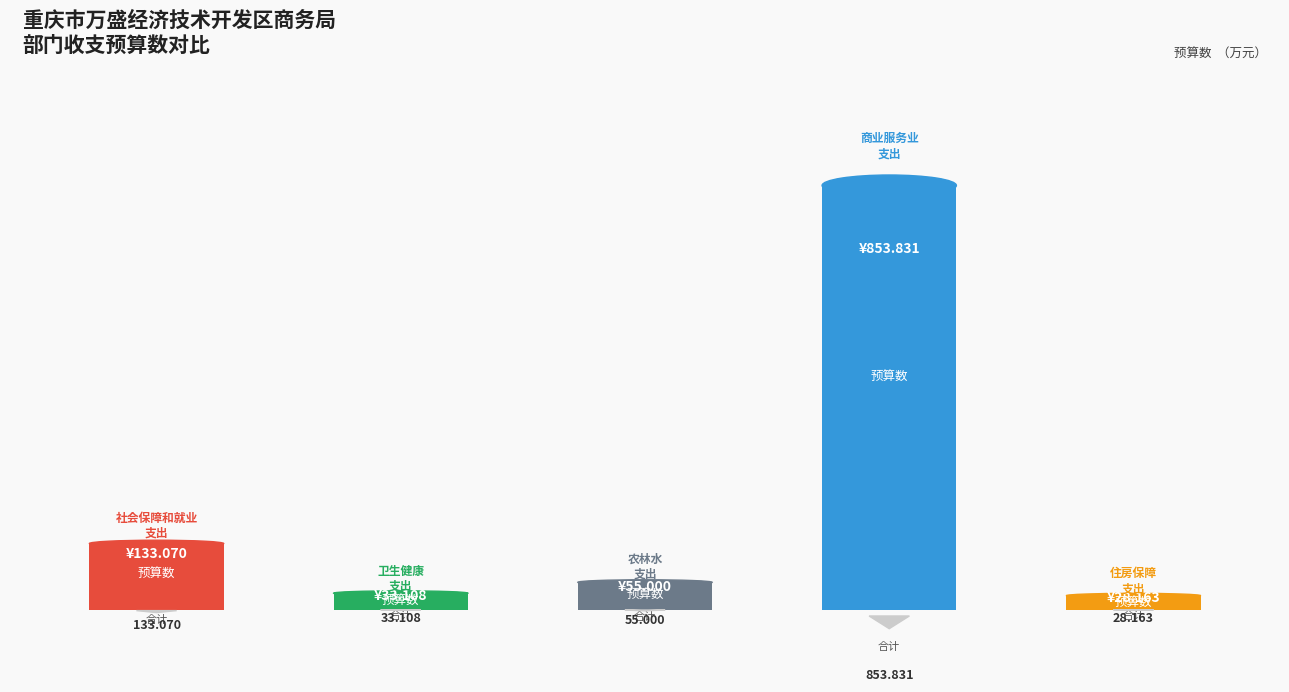

The chart shows a value of 208.1 at 社会保障和就业支出. True or false?

False